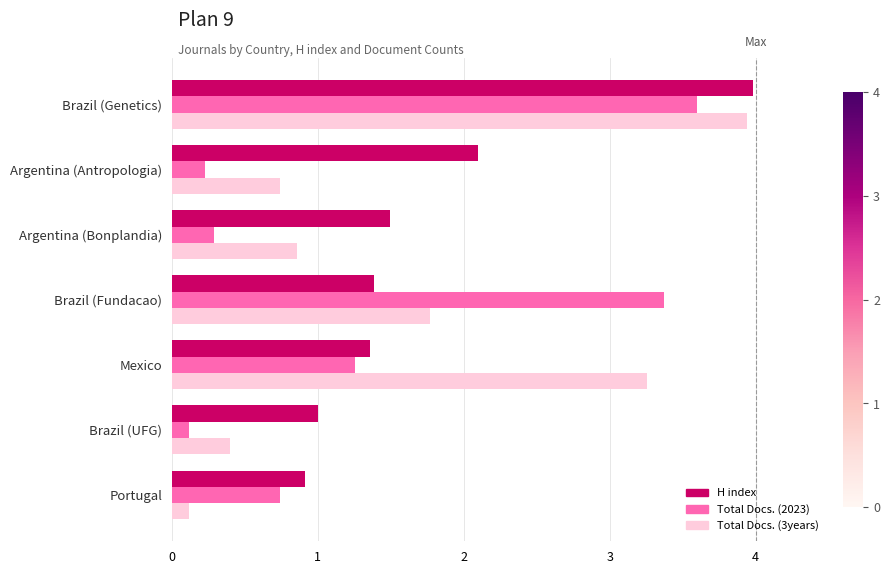

What is the minimum value for Total Docs. (2023)?

0.1